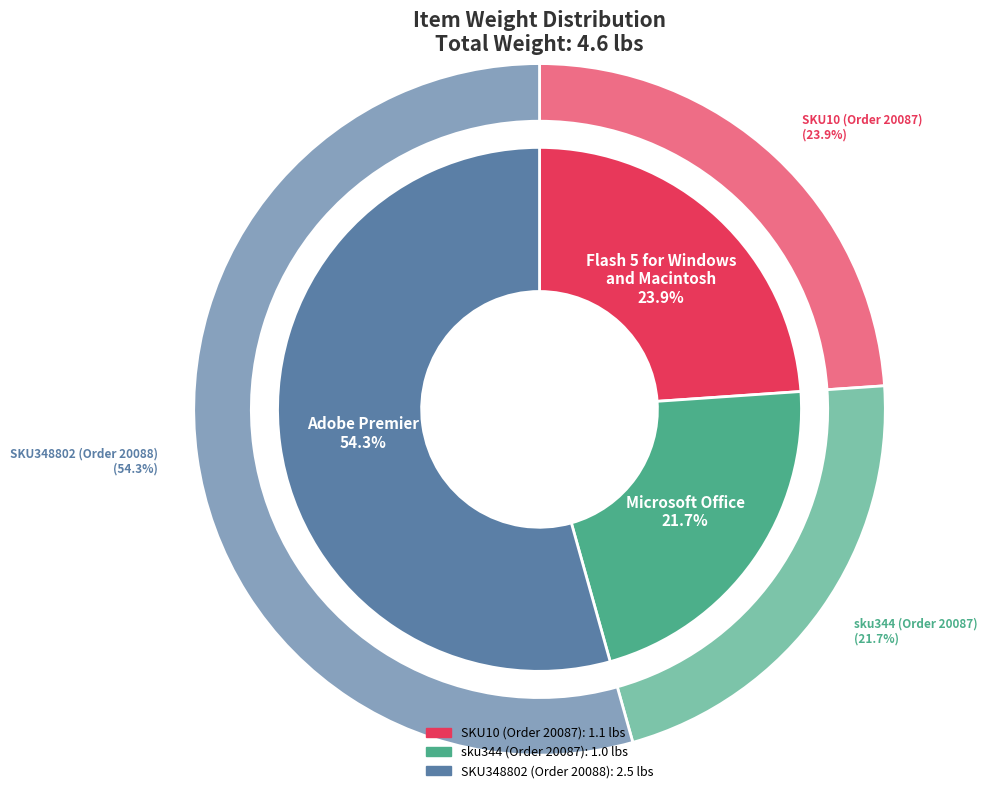

Which slice is the smallest?

sku344 (Order 20087)